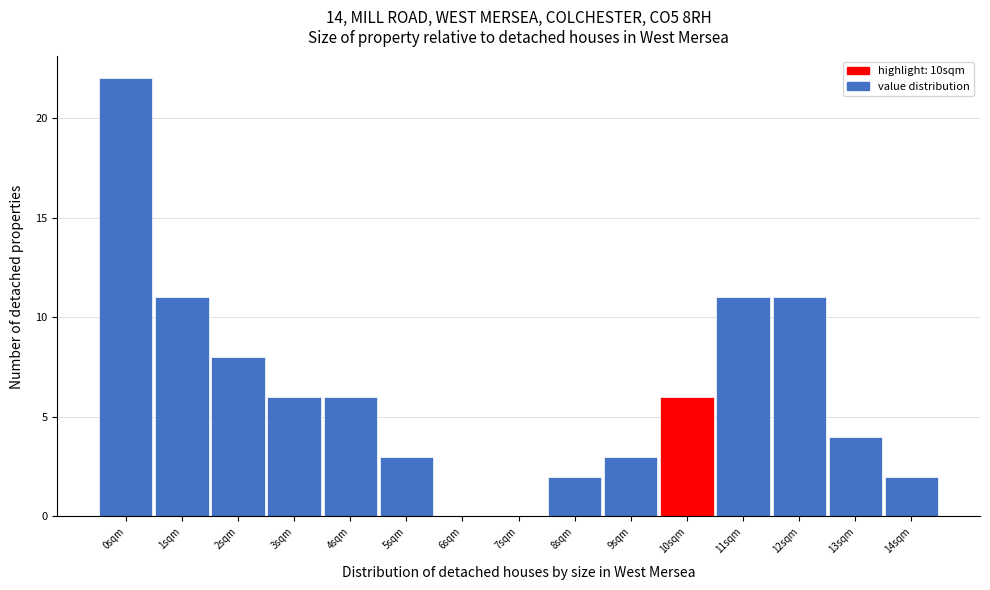

Reading left to right, transcribe this chart: for each bar, give the range it covers on the x-axis and its height. The values are not printed on the chart, so give them approximately, as read against the axis.

-0.5 to 0.5: 22
0.5 to 1.5: 11
1.5 to 2.5: 8
2.5 to 3.5: 6
3.5 to 4.5: 6
4.5 to 5.5: 3
5.5 to 6.5: 0
6.5 to 7.5: 0
7.5 to 8.5: 2
8.5 to 9.5: 3
9.5 to 10.5: 6
10.5 to 11.5: 11
11.5 to 12.5: 11
12.5 to 13.5: 4
13.5 to 14.5: 2